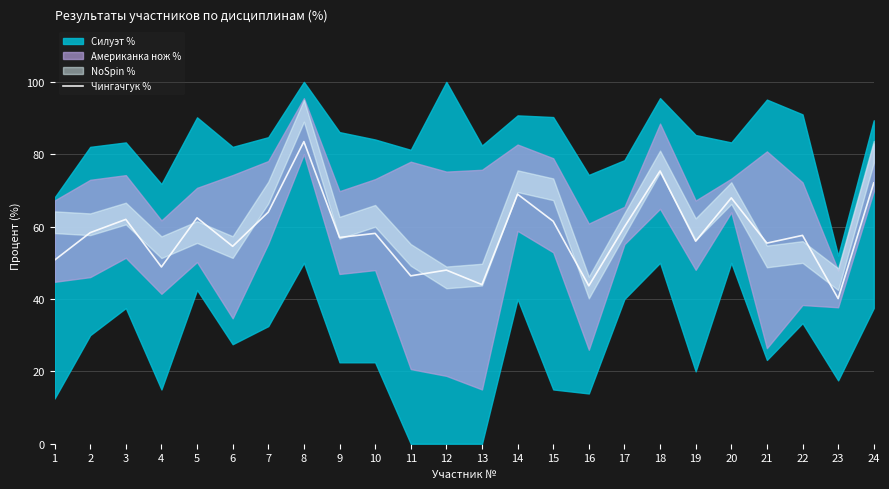

The chart shows a value of 34.0 at 17. True or false?

False